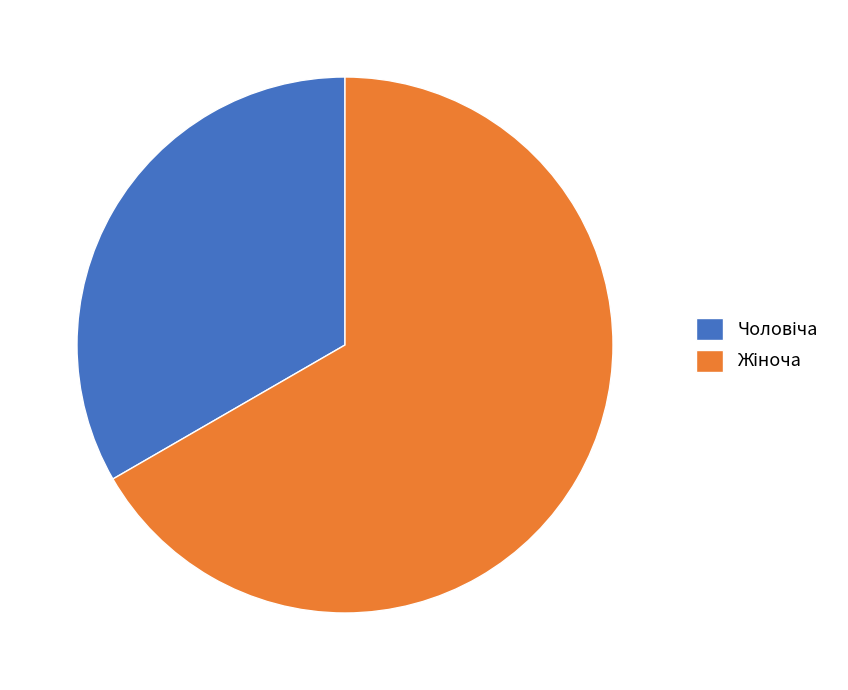

Does any single category account for the majority?

Yes